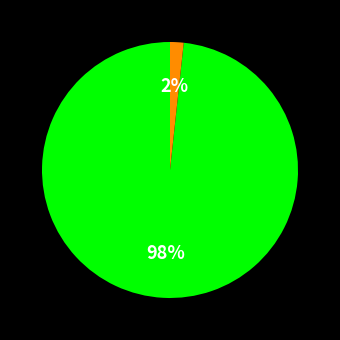

To the nearest percent, what is the average slice percentage?

50%